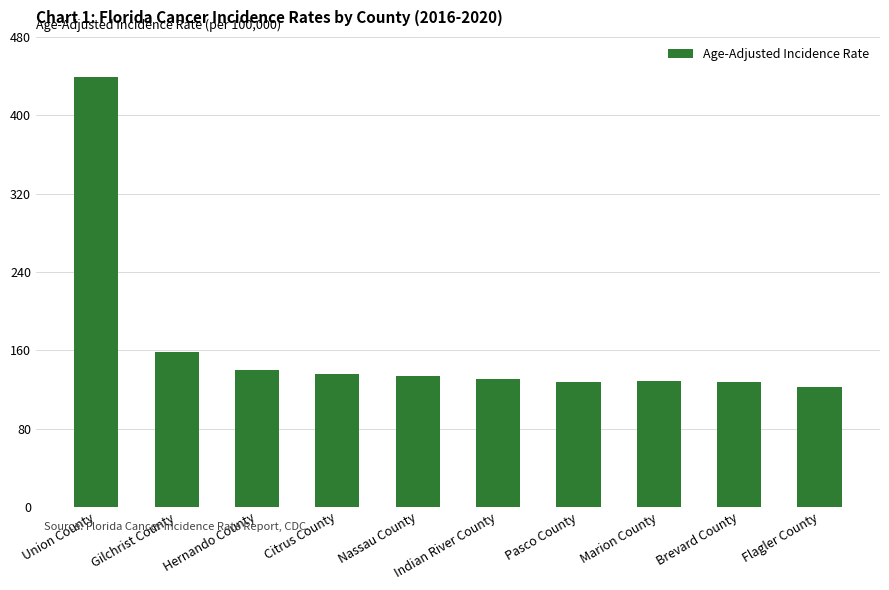

What is the value of the 9th bar from the left?

127.6